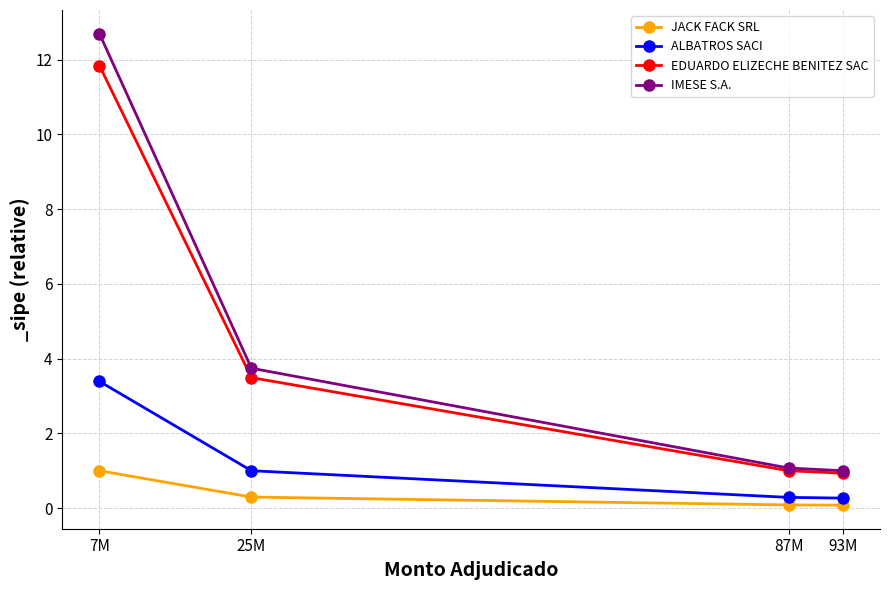

True or false: JACK FACK SRL has a value of 1.0 at 7M.

True